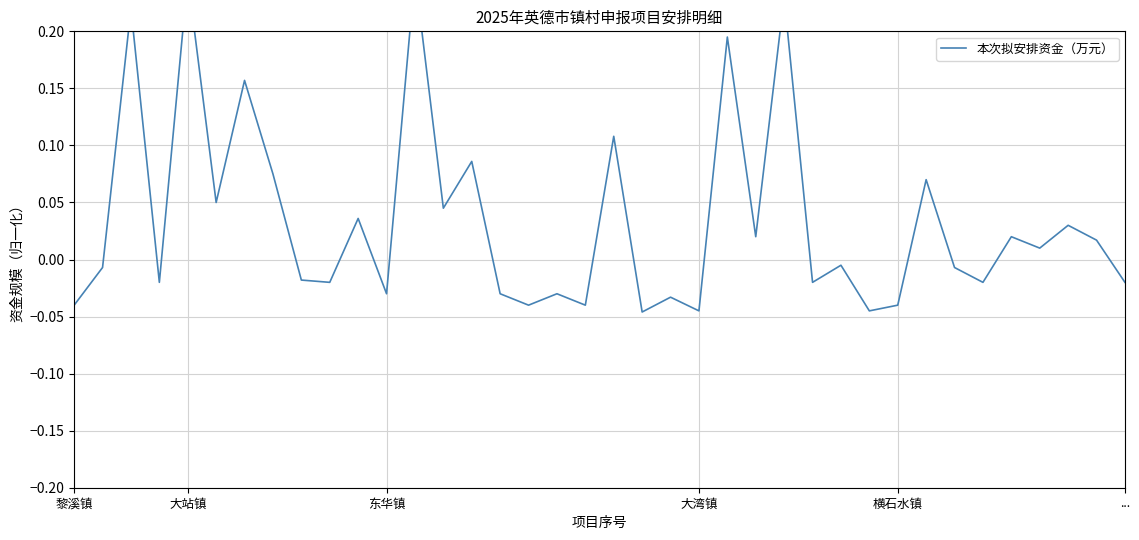

How many series are shown in this chart?

1